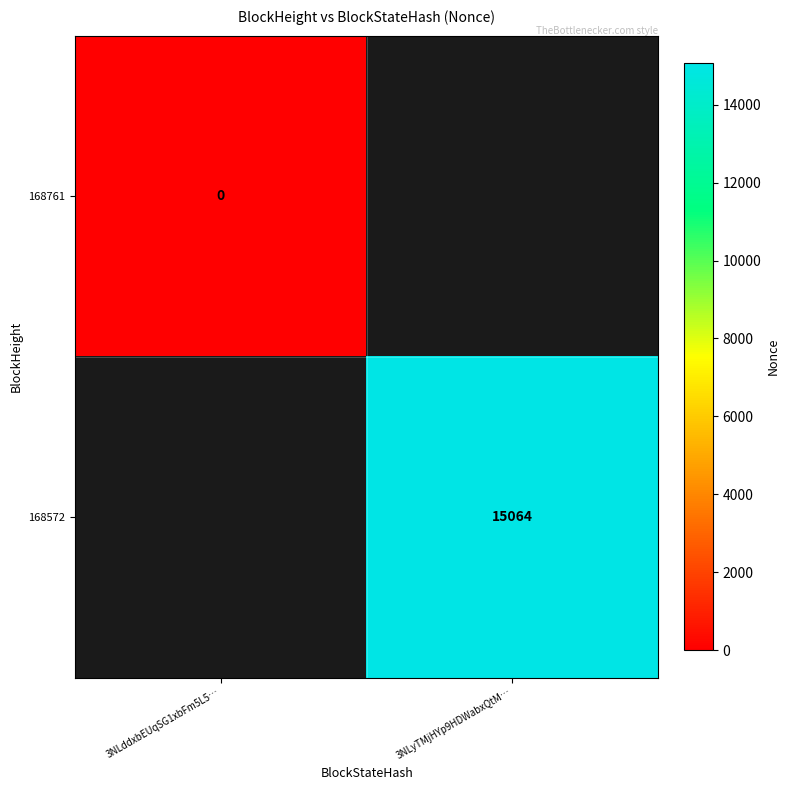

The 168572 series shows 7751 at 3NLyTMjHYp9HDWabxQtM…. True or false?

False